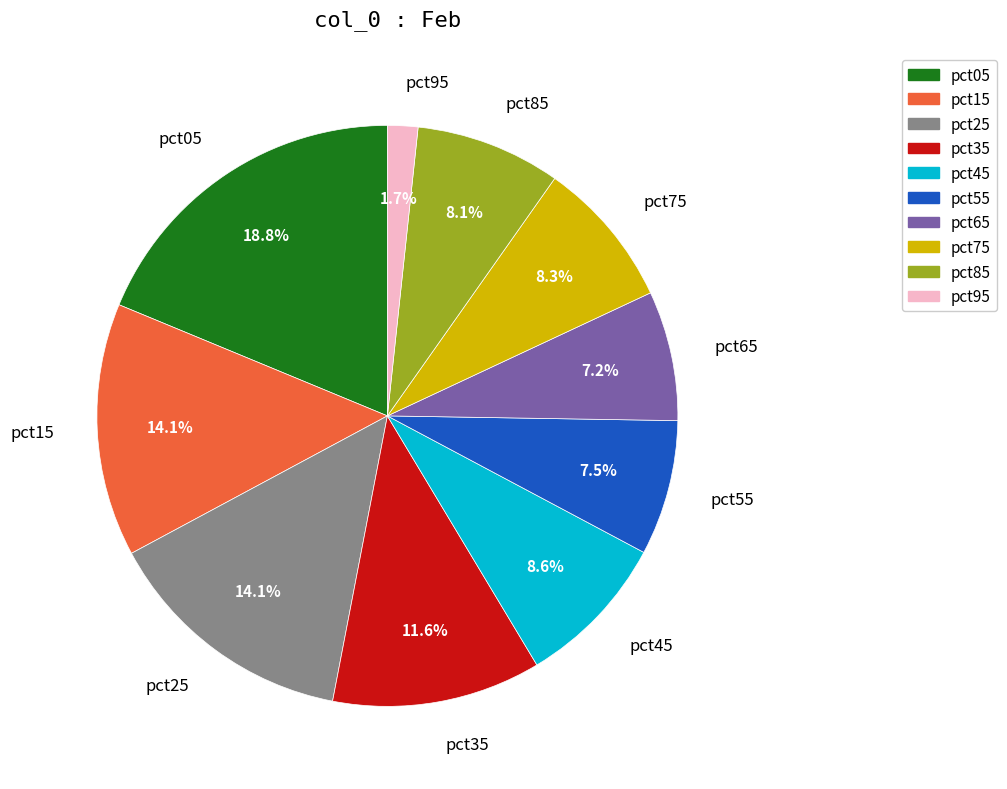

To the nearest percent, what is the average slice percentage?

10%